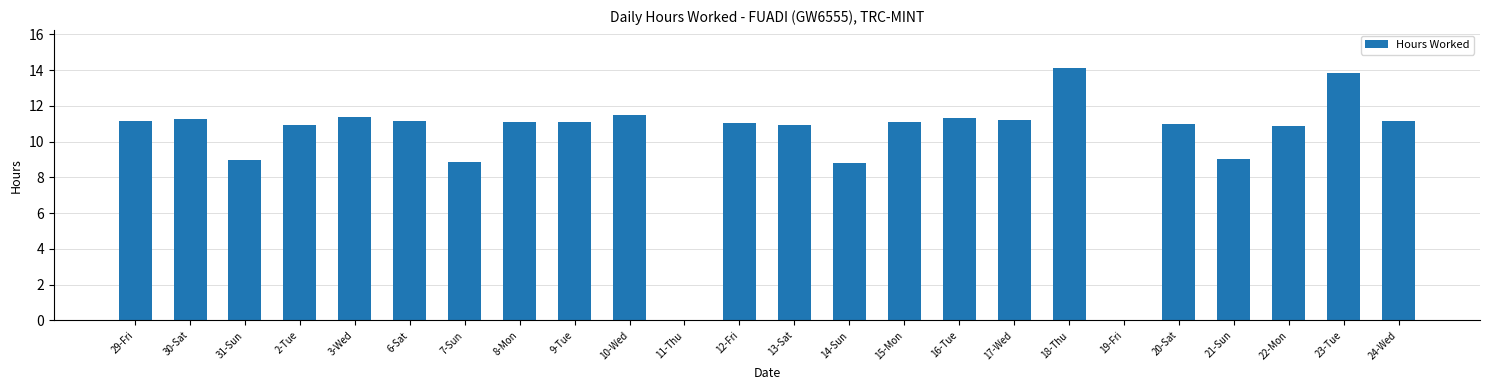

What value does the data have at 16-Tue?

11.3